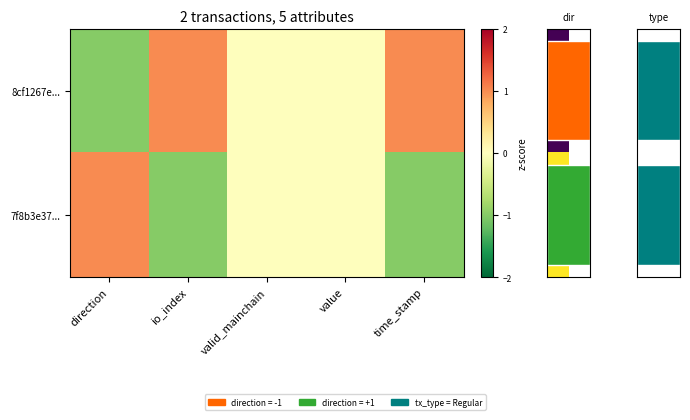

At which label does 7f8b3e37... first exceed 0?

direction